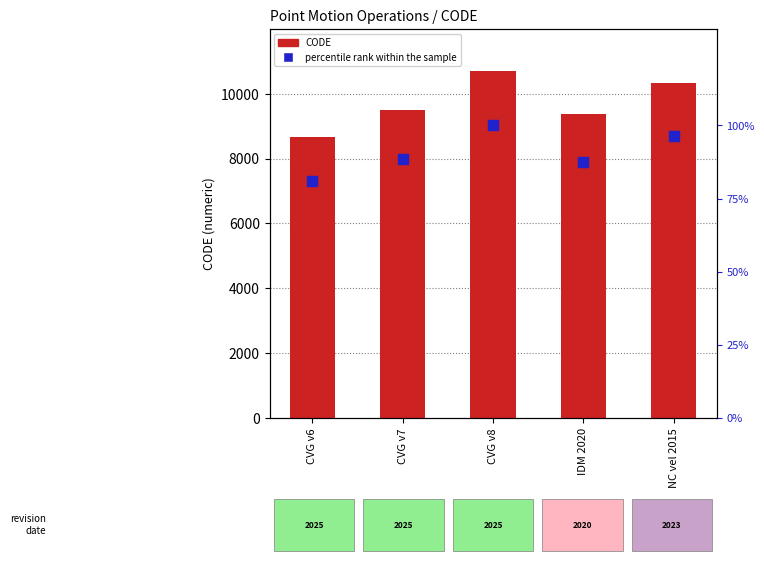

What are all the series names shown in the legend?

CODE, percentile rank within the sample